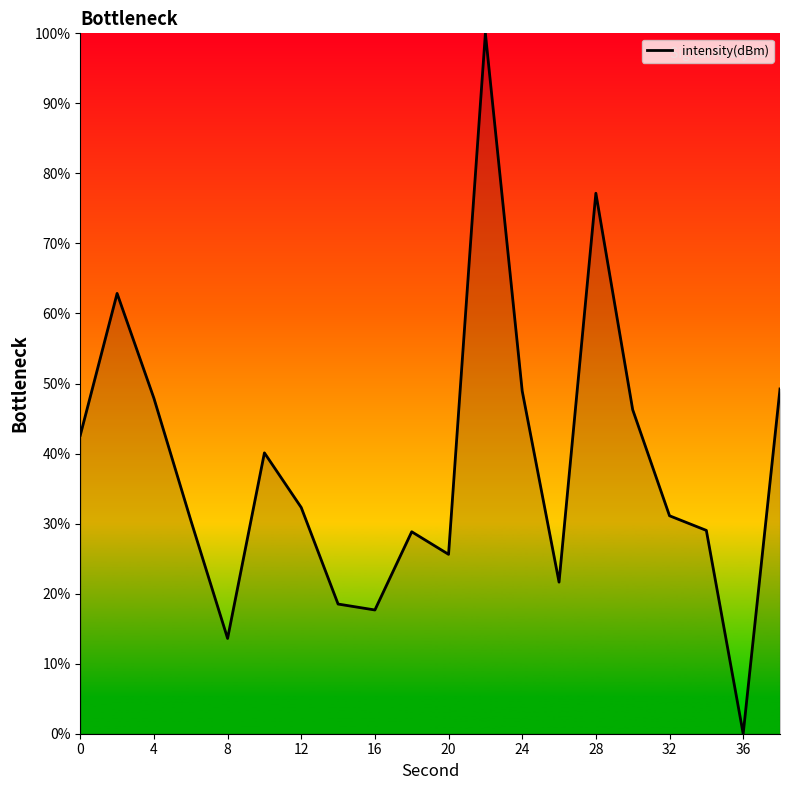

What is the maximum value shown in the chart?

100.0